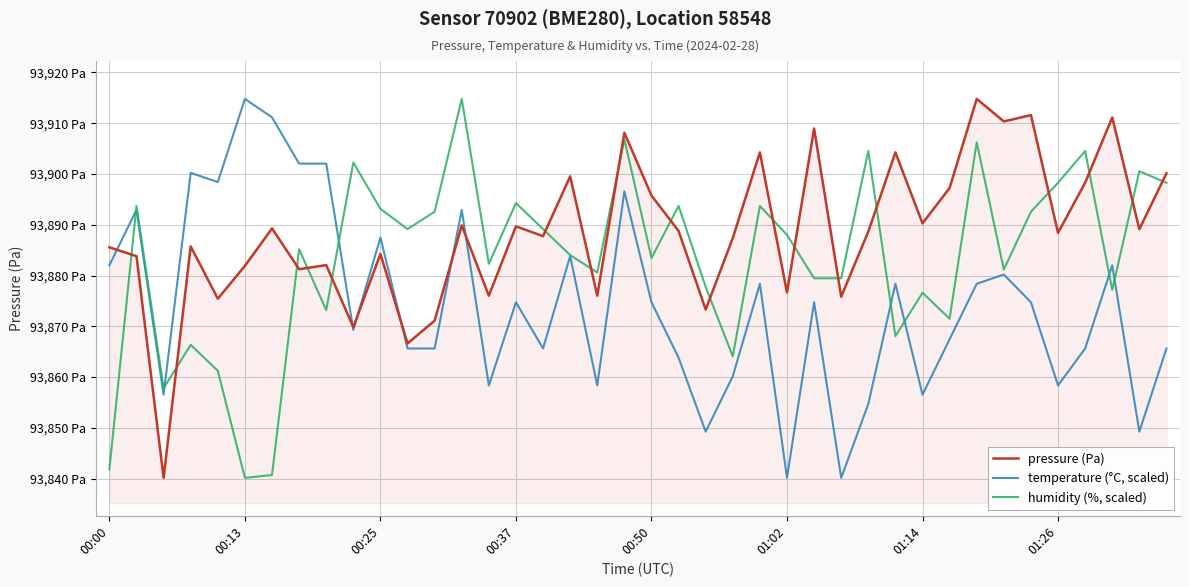

Does the chart display data point markers on the line(s)?

No